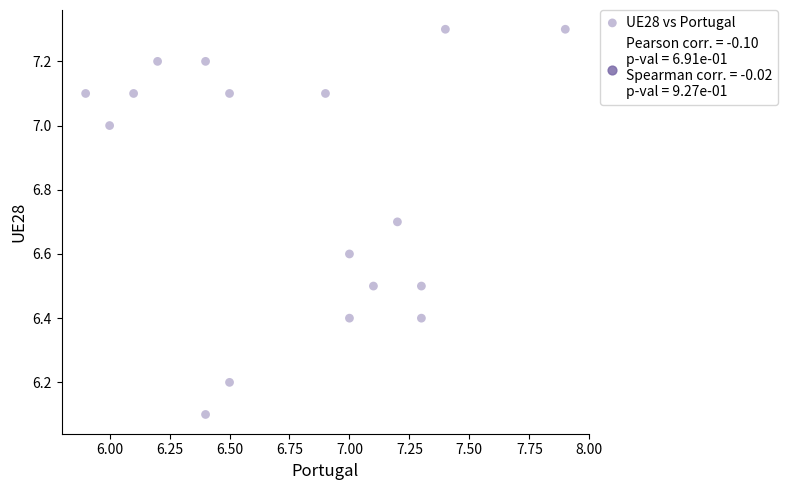

What is the range of X values (max minus min)?

2.0